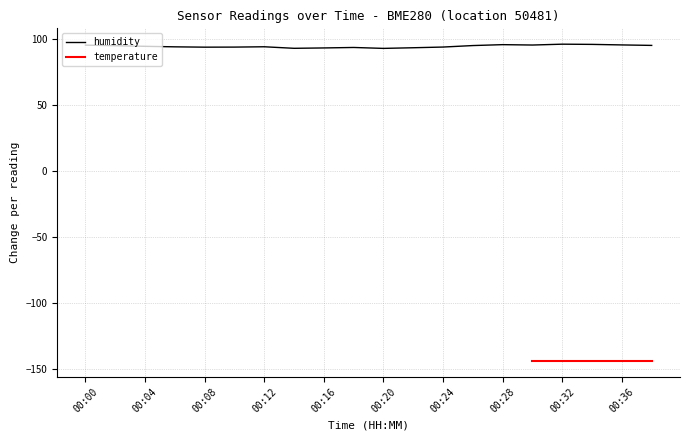

Rank the categories by value from highest to lowest.

00:32, 00:34, 00:28, 00:36, 00:30, 00:00, 00:38, 00:26, 00:02, 00:04, 00:12, 00:06, 00:24, 00:10, 00:08, 00:18, 00:22, 00:16, 00:14, 00:20